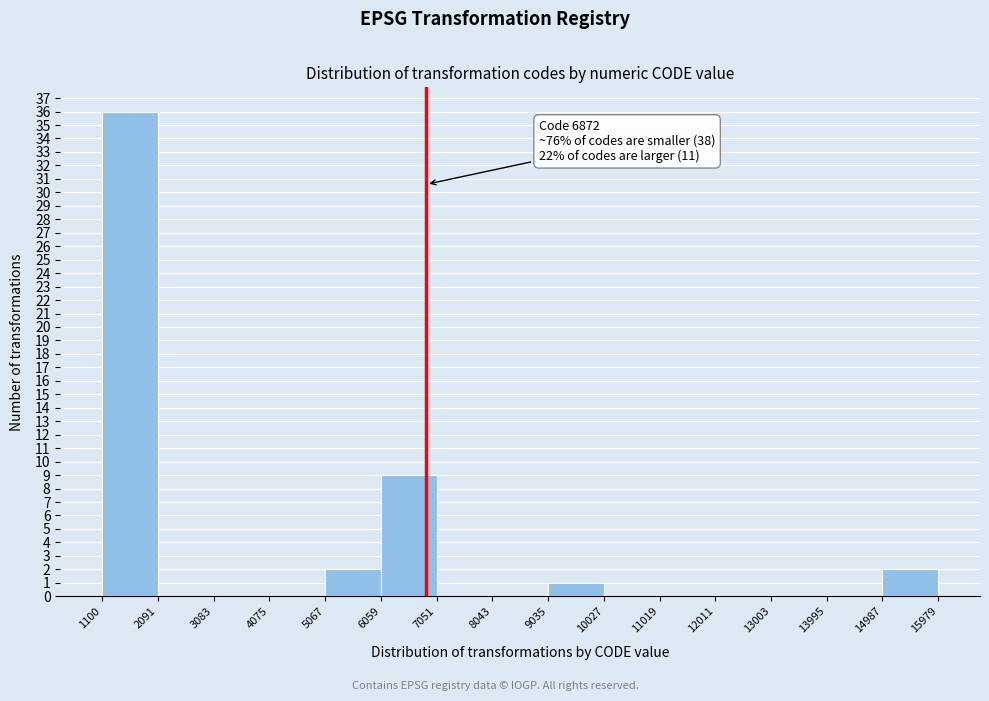

Over which range of the x-axis is the bar tallest?

1100 to 2091